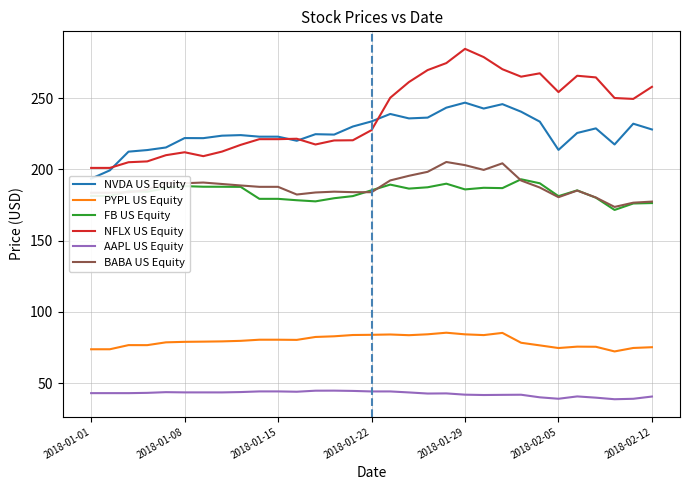

Is it true that PYPL US Equity equals 75.3 at 2018-02-12?

True